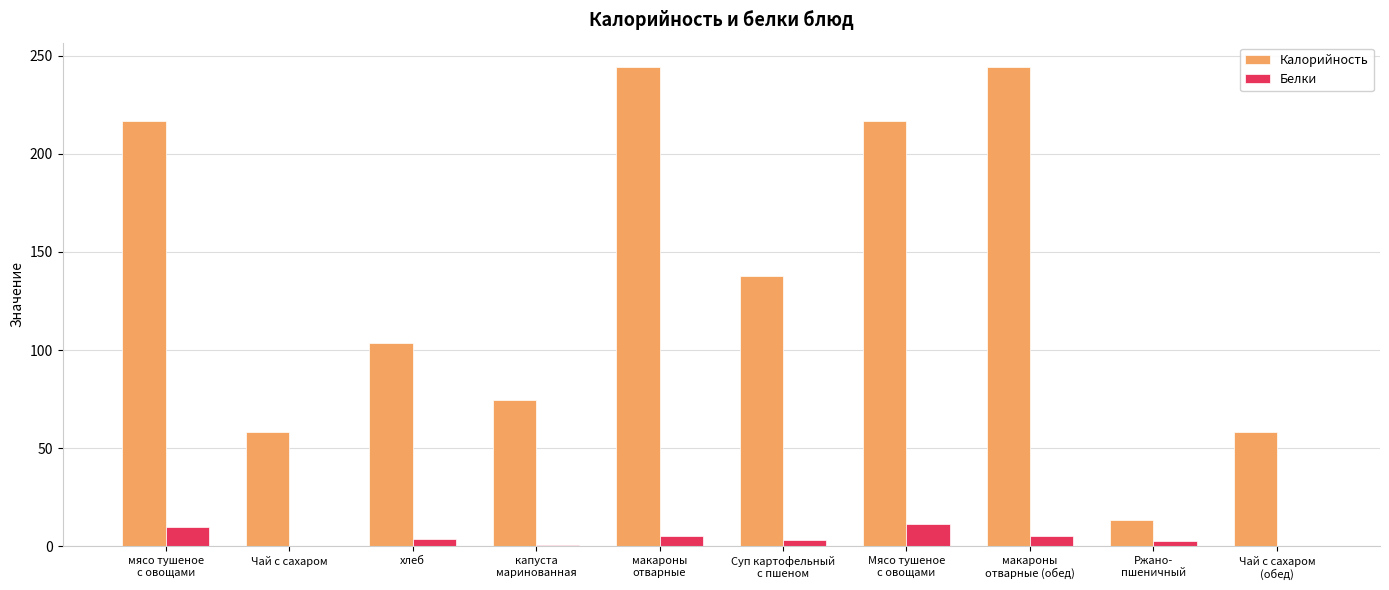

What is the highest value of the Калорийность series?

244.5